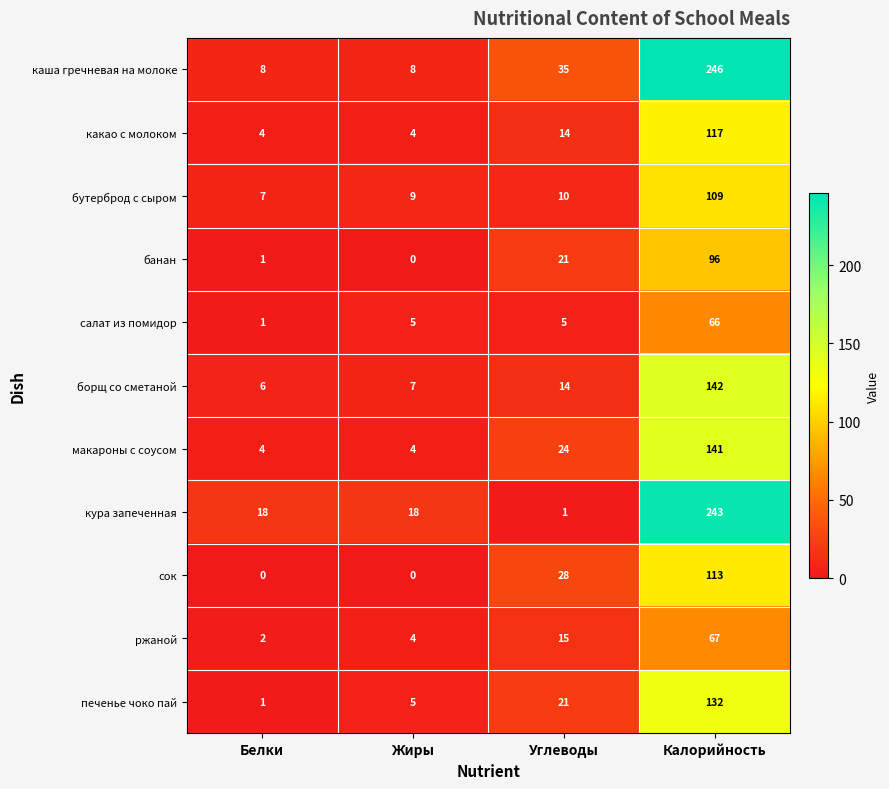

What is the maximum value shown in the chart?

246